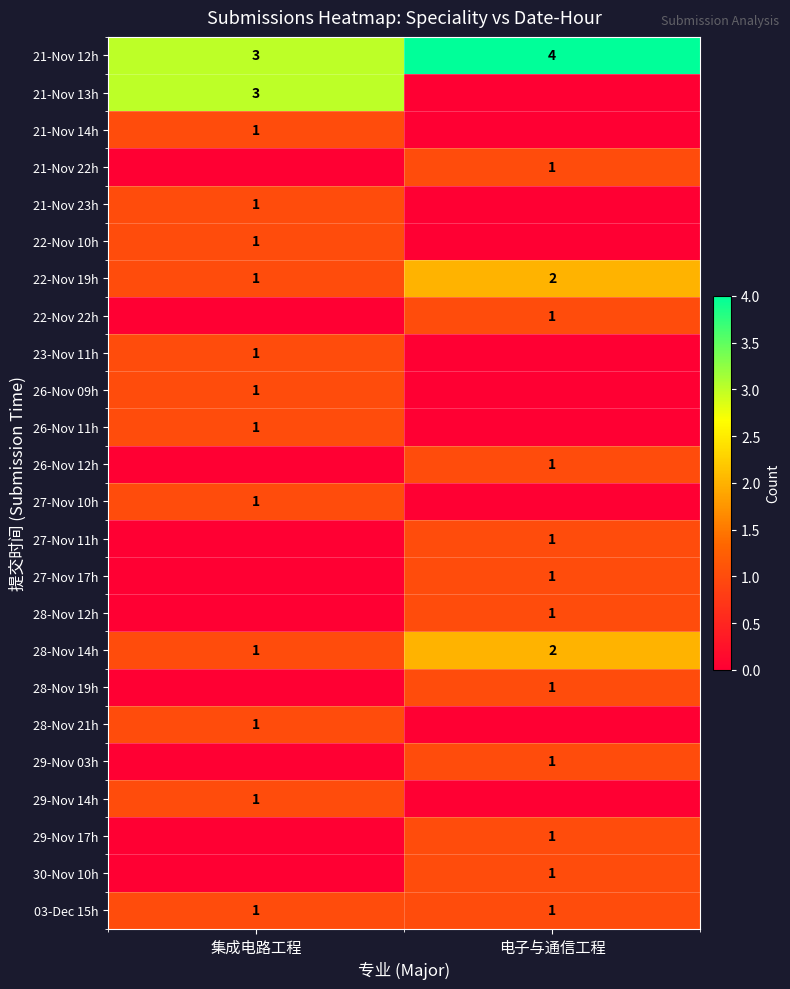

The value of 21-Nov 13h at 集成电路工程 is 5. True or false?

False